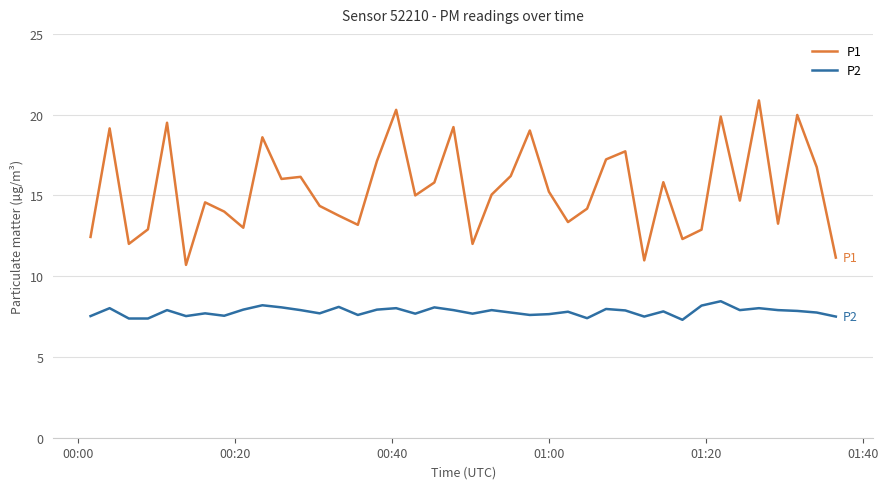

Which series has the largest range (max minus min)?

P1